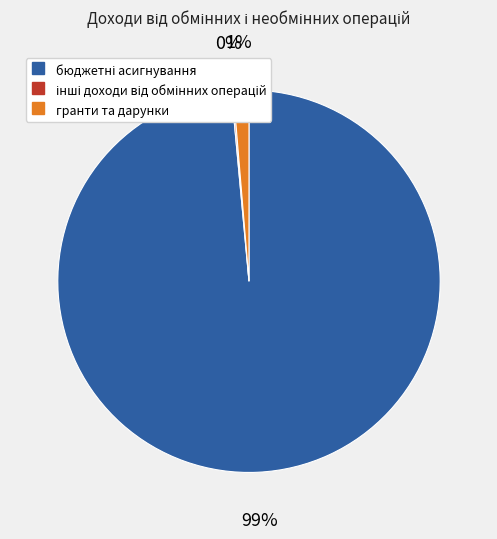

Does гранти та дарунки account for over 50% of the chart?

No